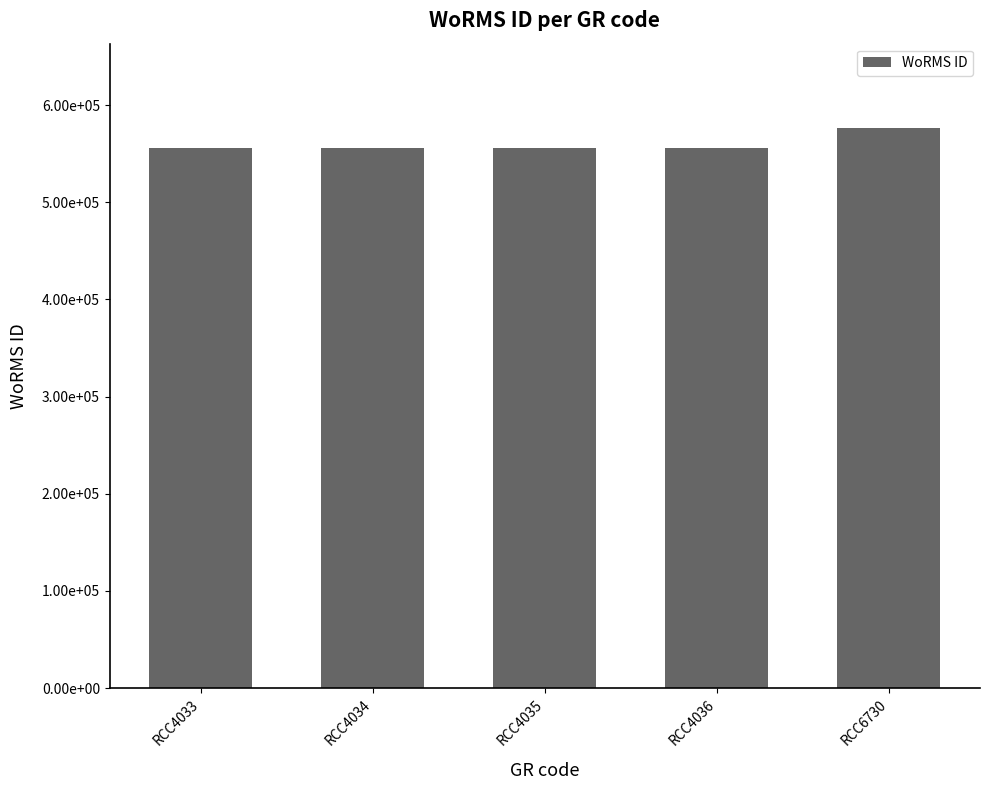

Which label corresponds to the smallest value in the chart?

RCC4033